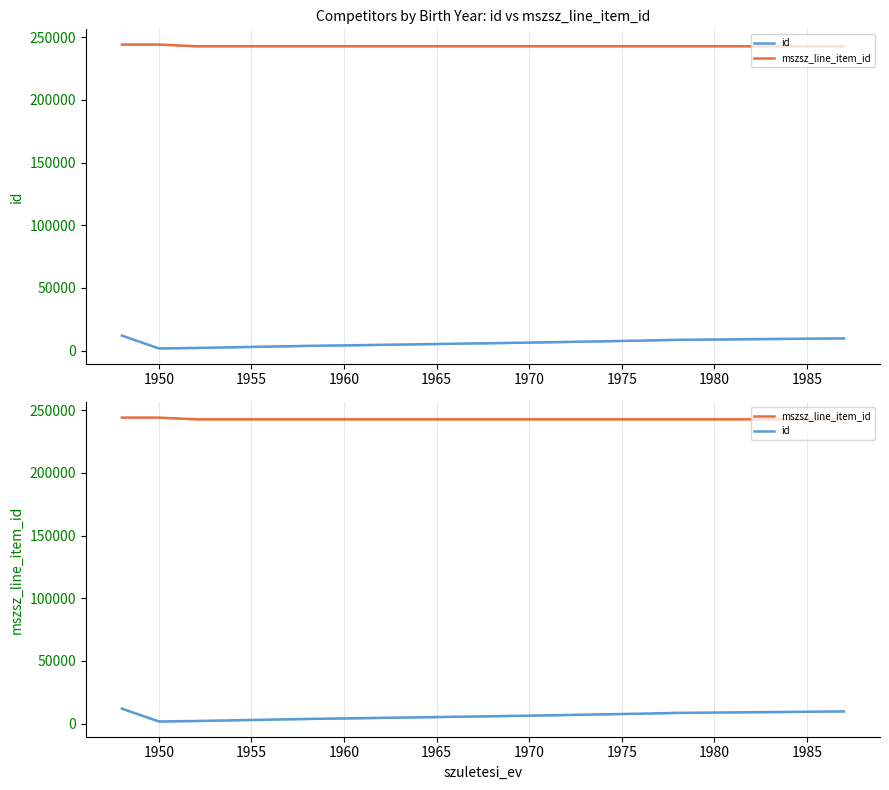

How many interior local valleys does the mszsz_line_item_id series have?

1